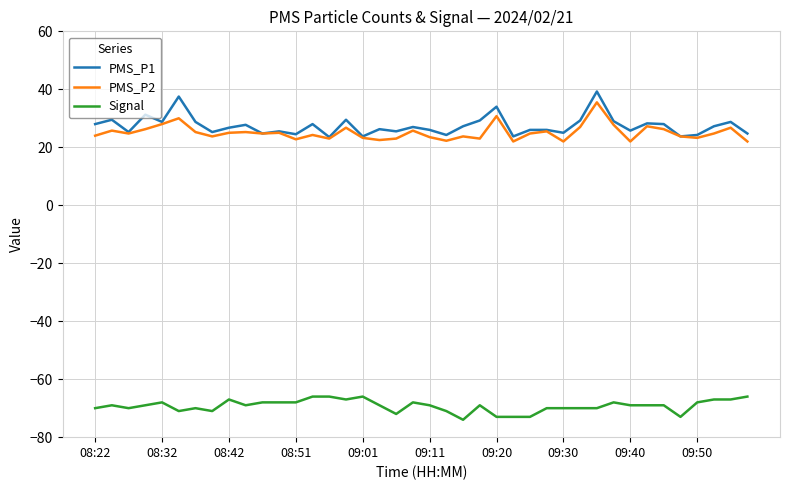

What is the minimum value for PMS_P2?

22.0